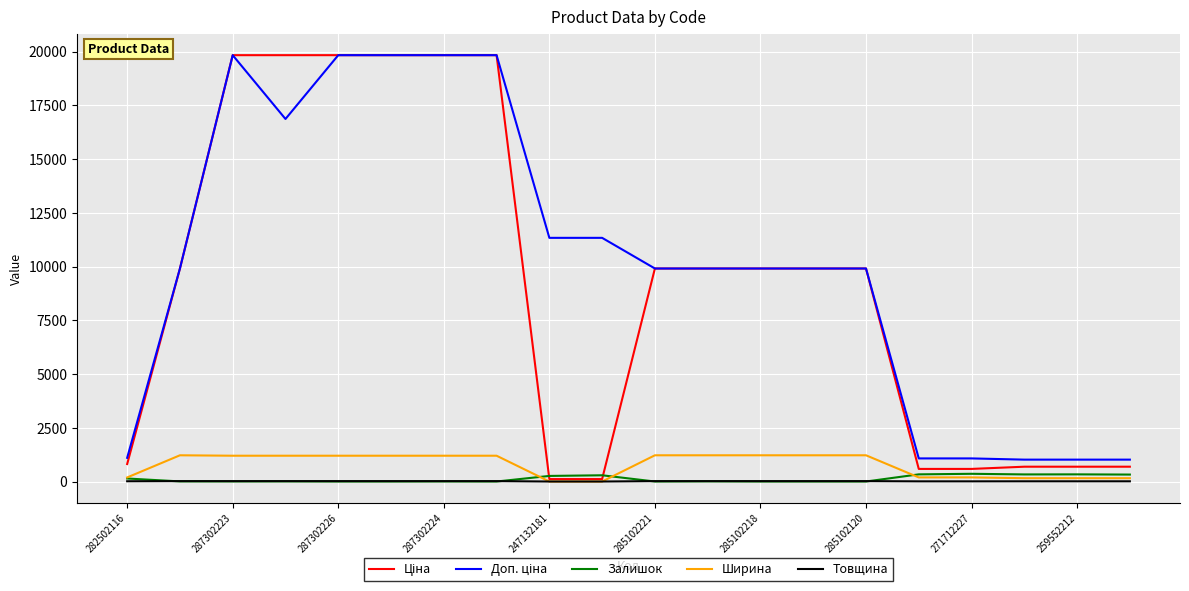

What is the maximum value shown in the chart?

19831.1